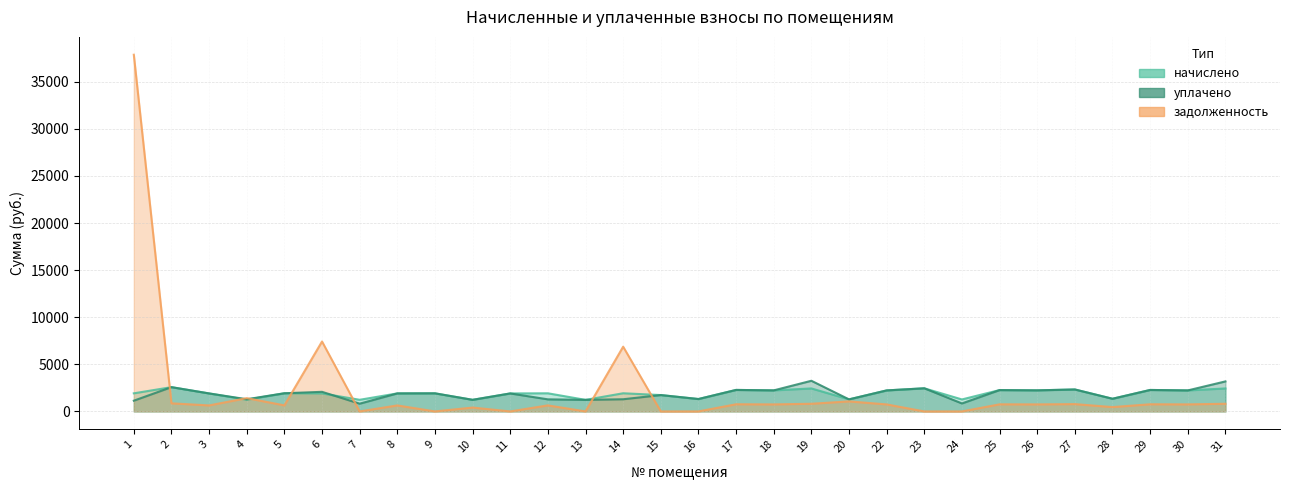

Which series has the widest spread of values?

задолженность